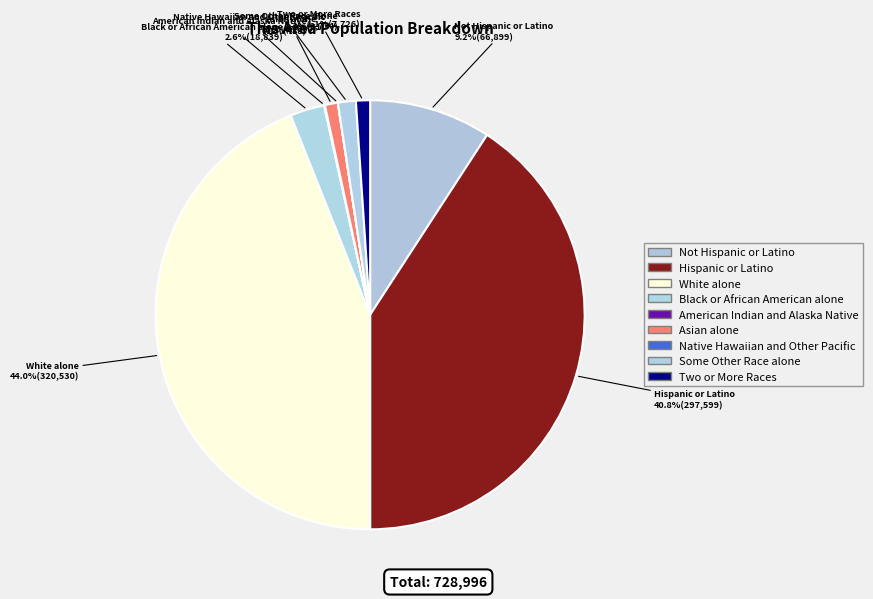

Between Two or More Races and Asian alone, which is larger?

Two or More Races